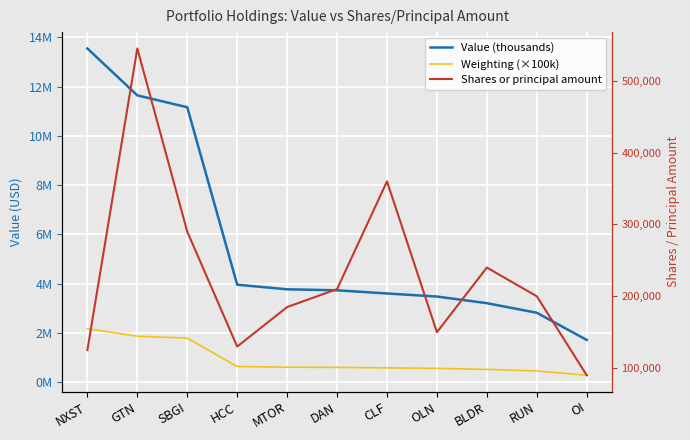

How many lines are shown in the chart?

3